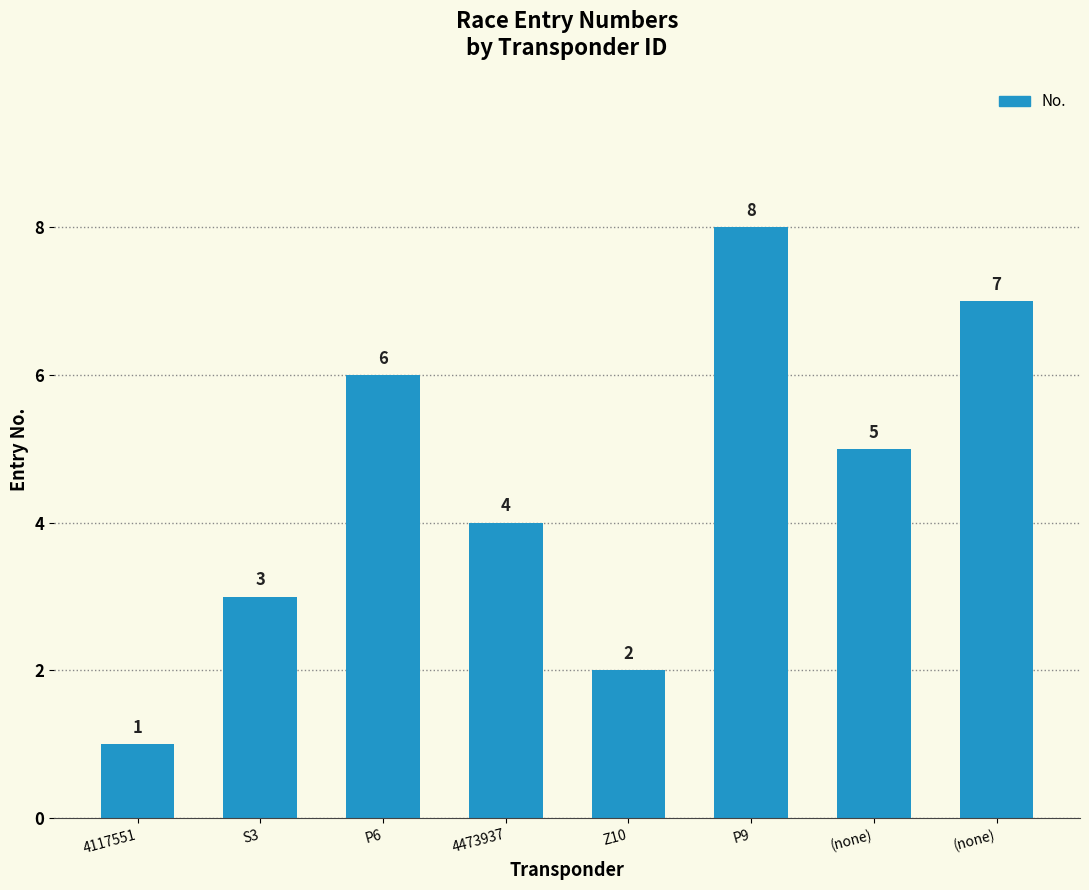

How many values are below 5?

4